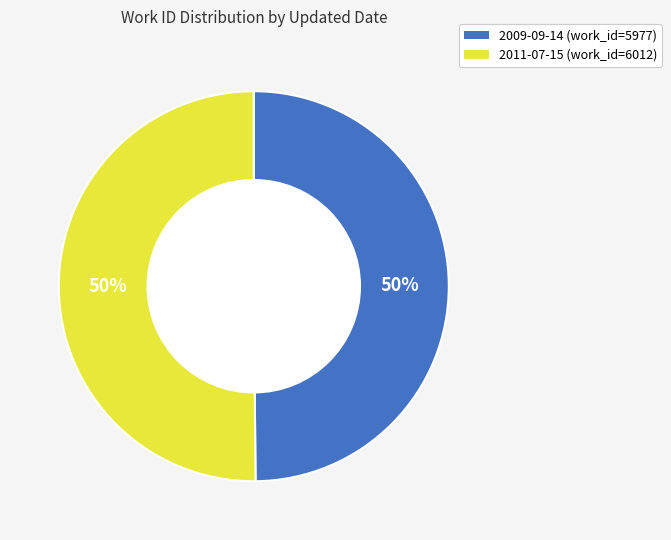

What percentage is the 2011-07-15 slice, to the nearest percent?

50%